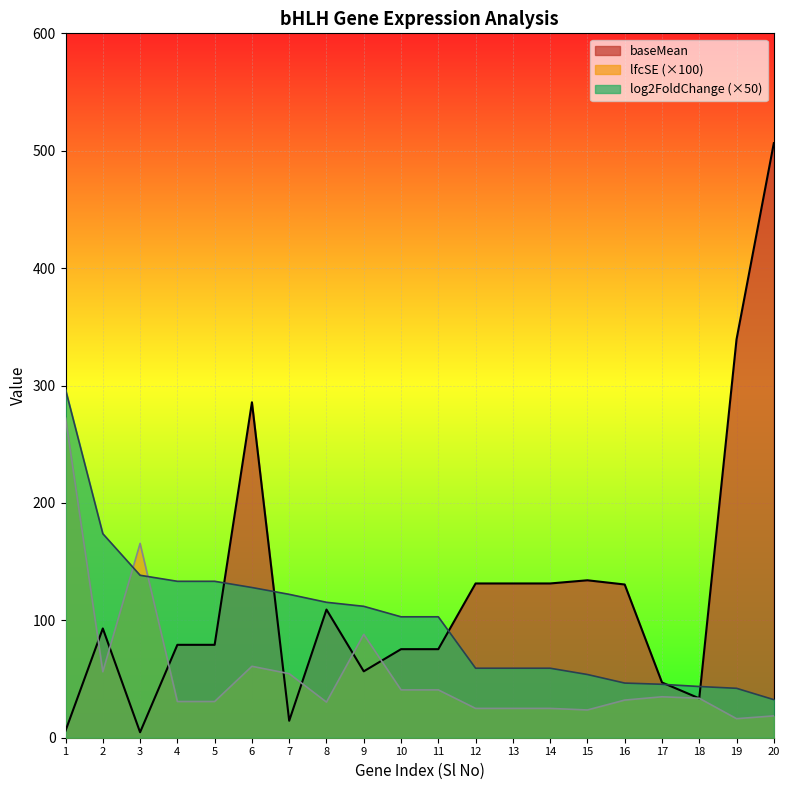

Between 9 and 12, which series saw the biggest shift?

baseMean